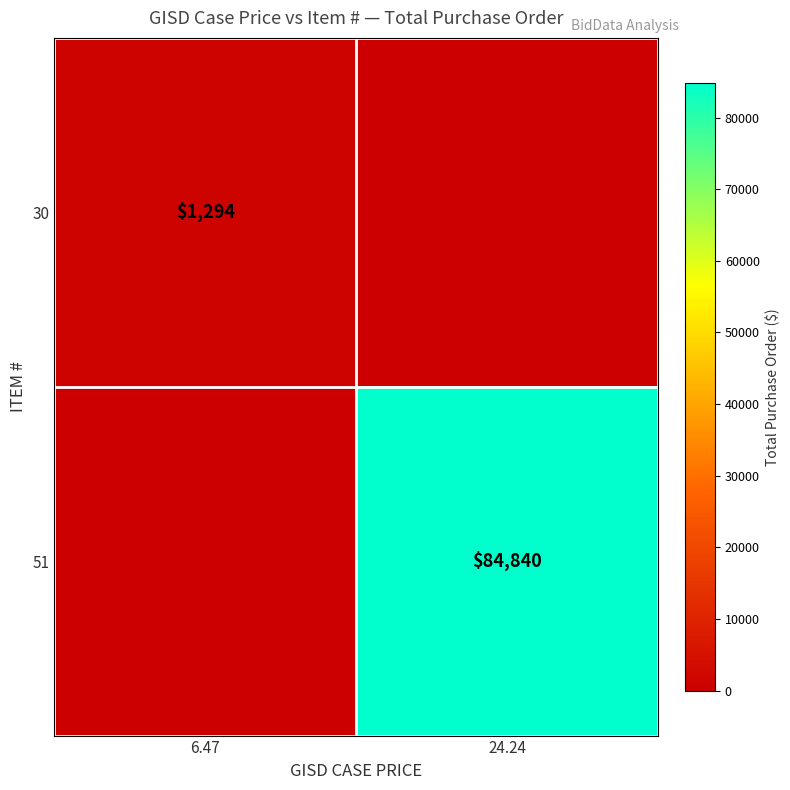

Is the value of 51 at 24.24 greater than the value of 30 at 6.47?

Yes